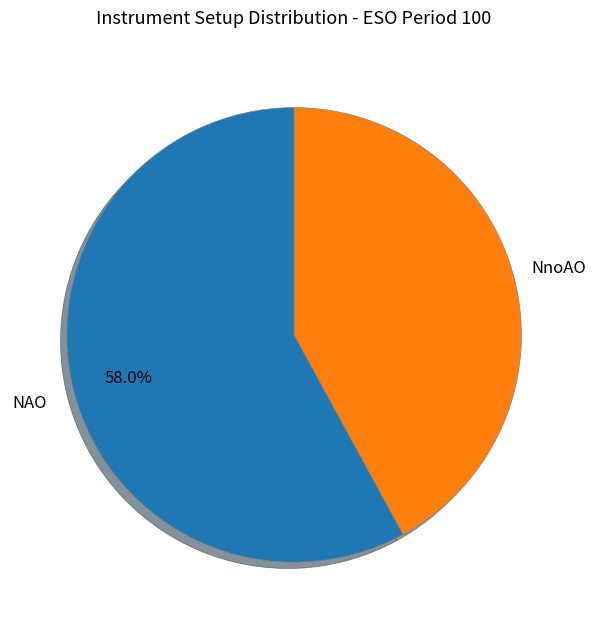

How many segments does this pie chart have?

2